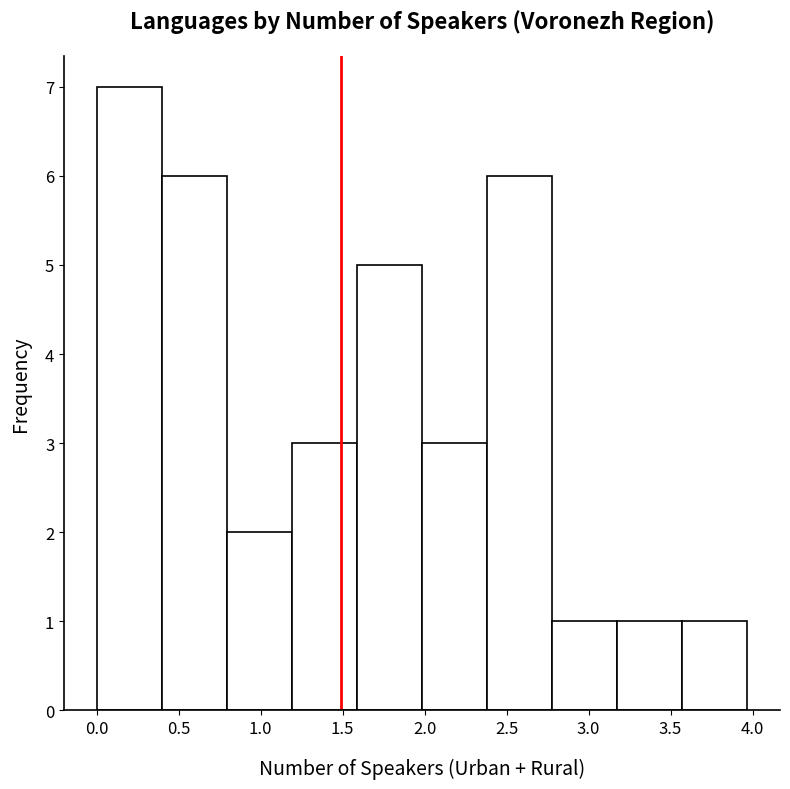

Reading left to right, list every bar in this chart as the range it spans on the x-axis followed by its height. Neither the bar edges nor the heights are printed on the chart, so give them approximately, as read against the axes.

0.00 to 0.40: 7
0.40 to 0.80: 6
0.80 to 1.20: 2
1.20 to 1.60: 3
1.60 to 2.00: 5
2.00 to 2.40: 3
2.40 to 2.80: 6
2.80 to 3.15: 1
3.15 to 3.55: 1
3.55 to 3.95: 1